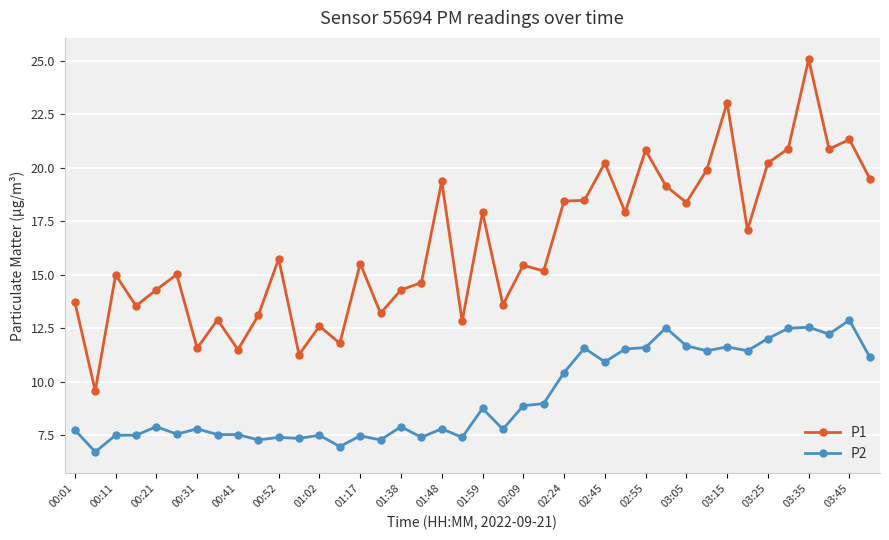

Rank the series by their average value, from highest to lowest.

P1, P2